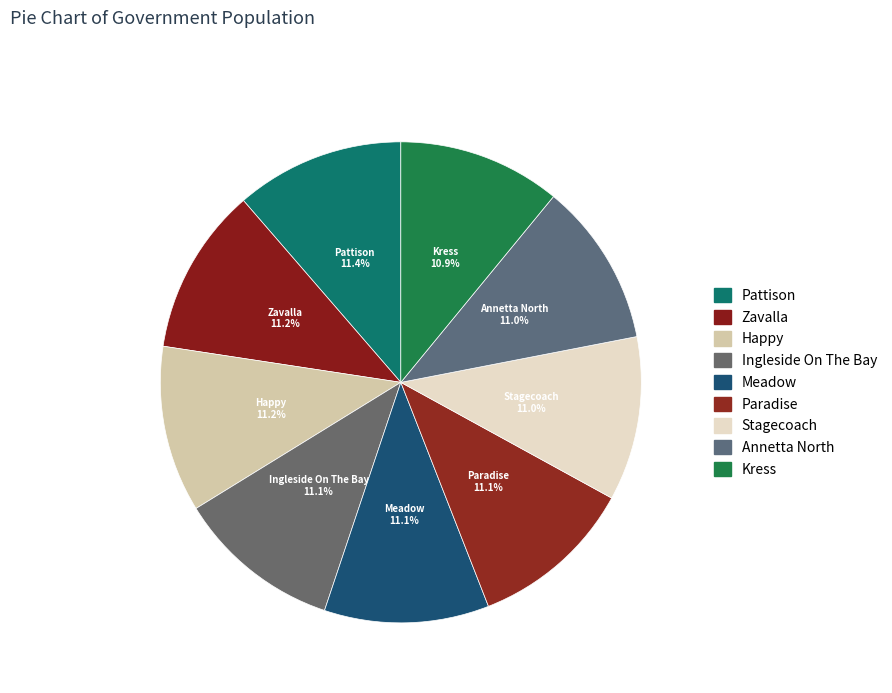

Which category has the smallest portion of the pie?

Kress